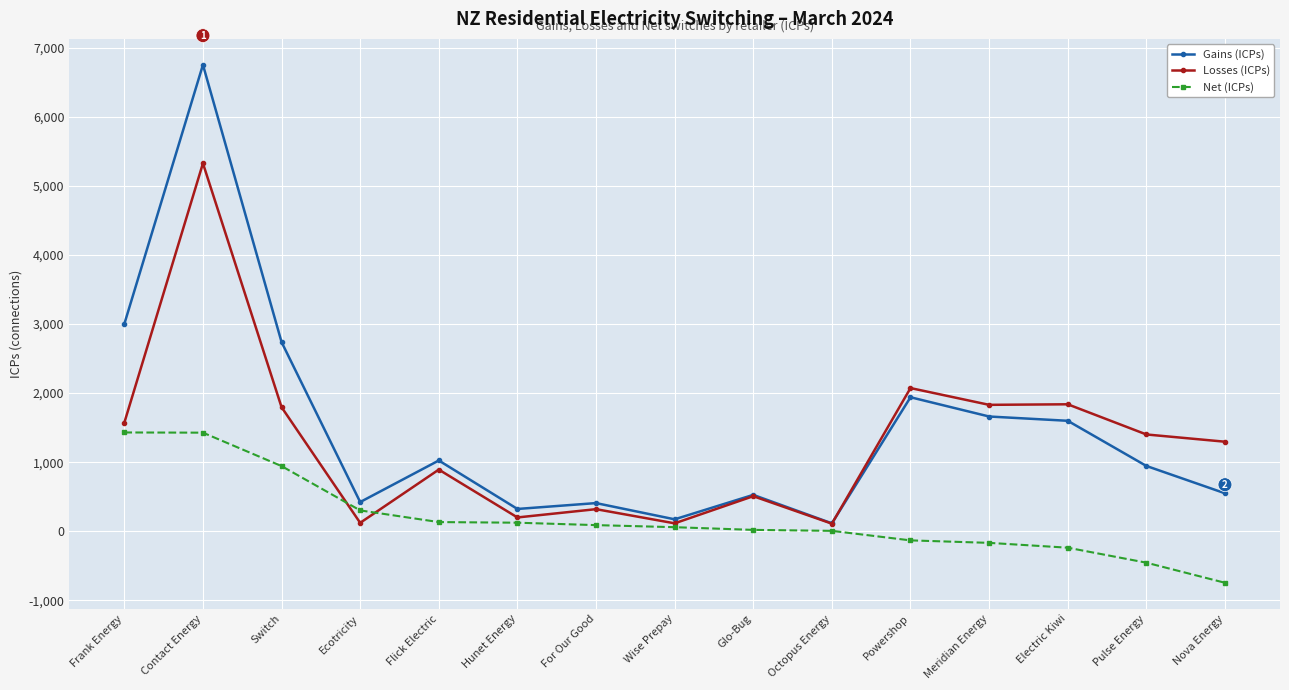

The Gains (ICPs) series shows 549 at Nova Energy. True or false?

True